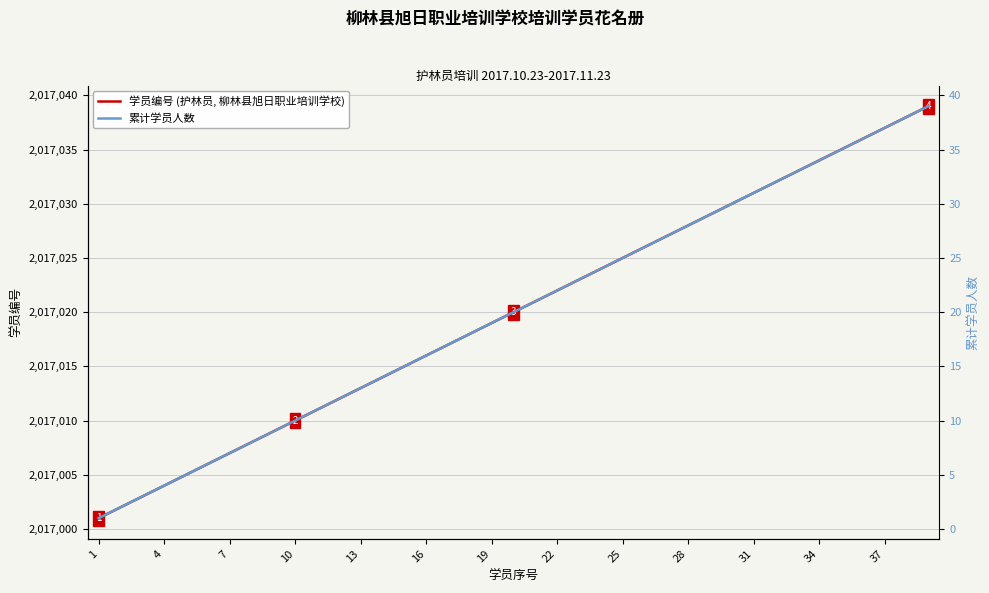

What are all the series names shown in the legend?

学员编号 (护林员, 柳林县旭日职业培训学校), 累计学员人数